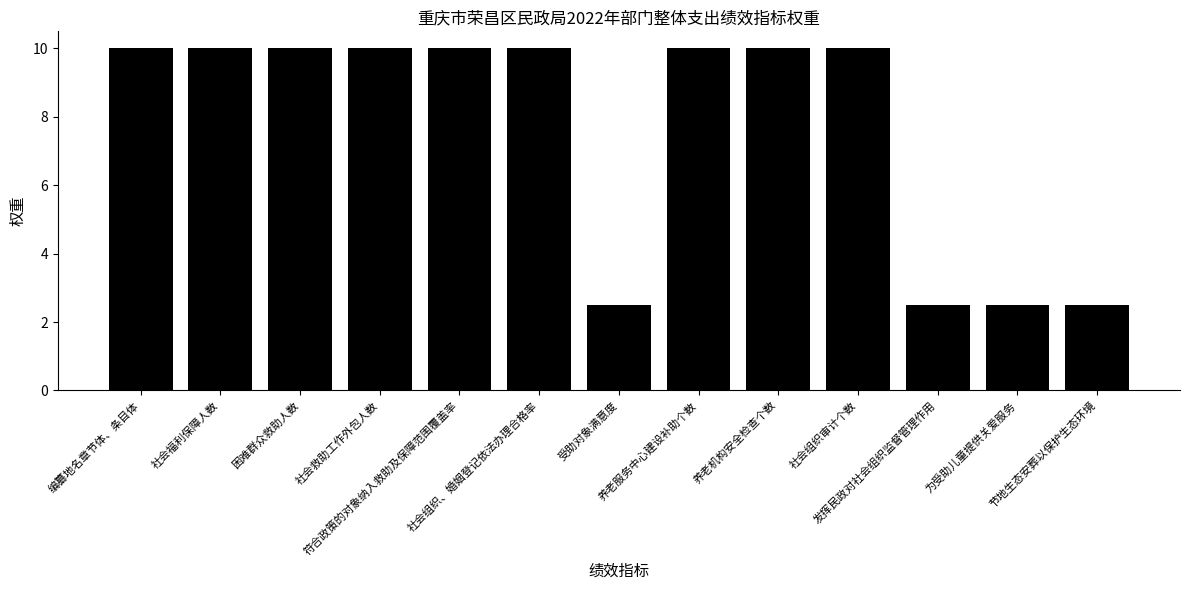

Reading left to right, what are all the values shown in this chart?

10.0	10.0	10.0	10.0	10.0	10.0	2.5	10.0	10.0	10.0	2.5	2.5	2.5